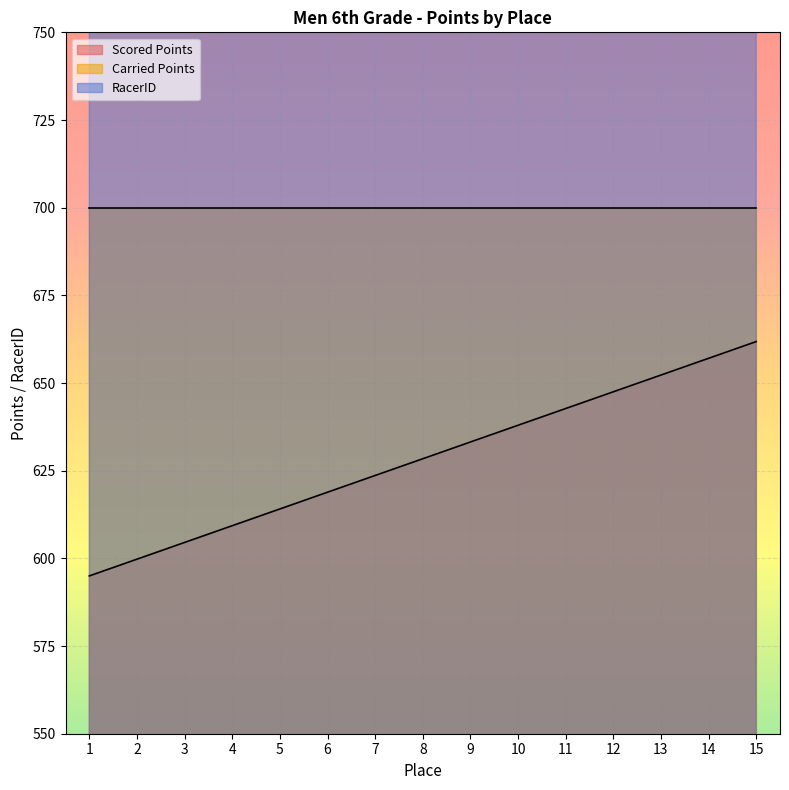

True or false: Scored Points and RacerID intersect in this chart.

False